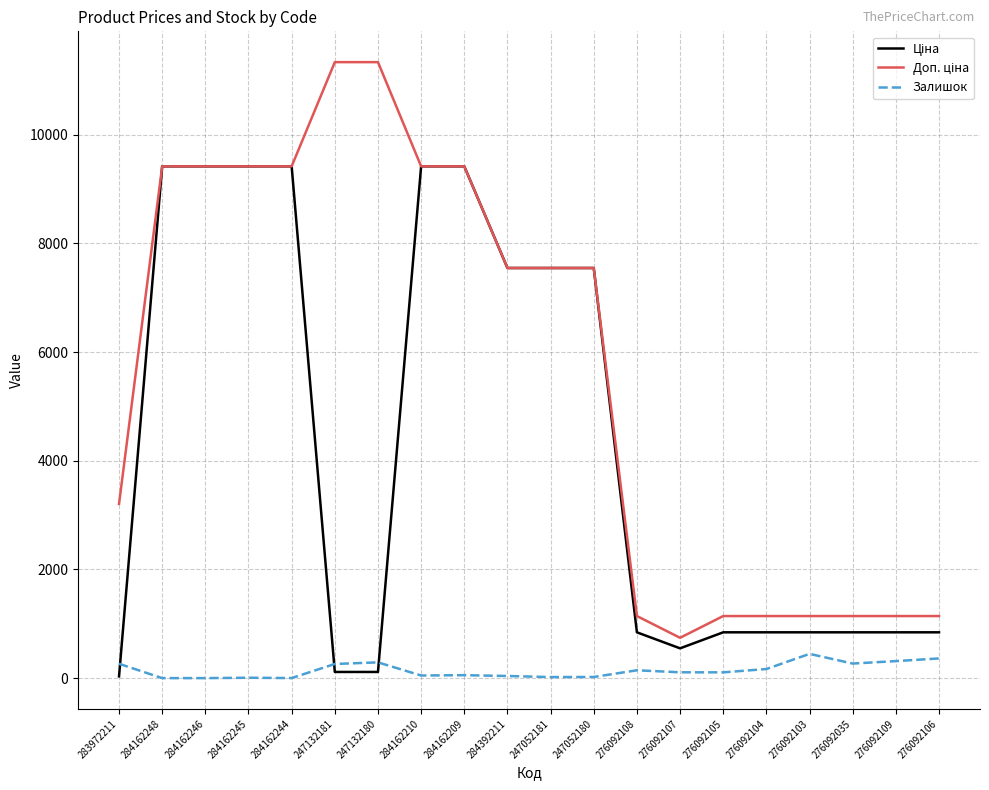

Is it true that Залишок equals 268.0 at 276092035?

True